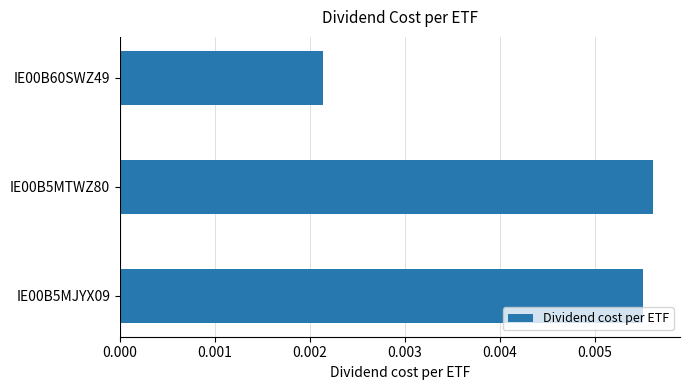

Does the chart contain stacked bars?

No